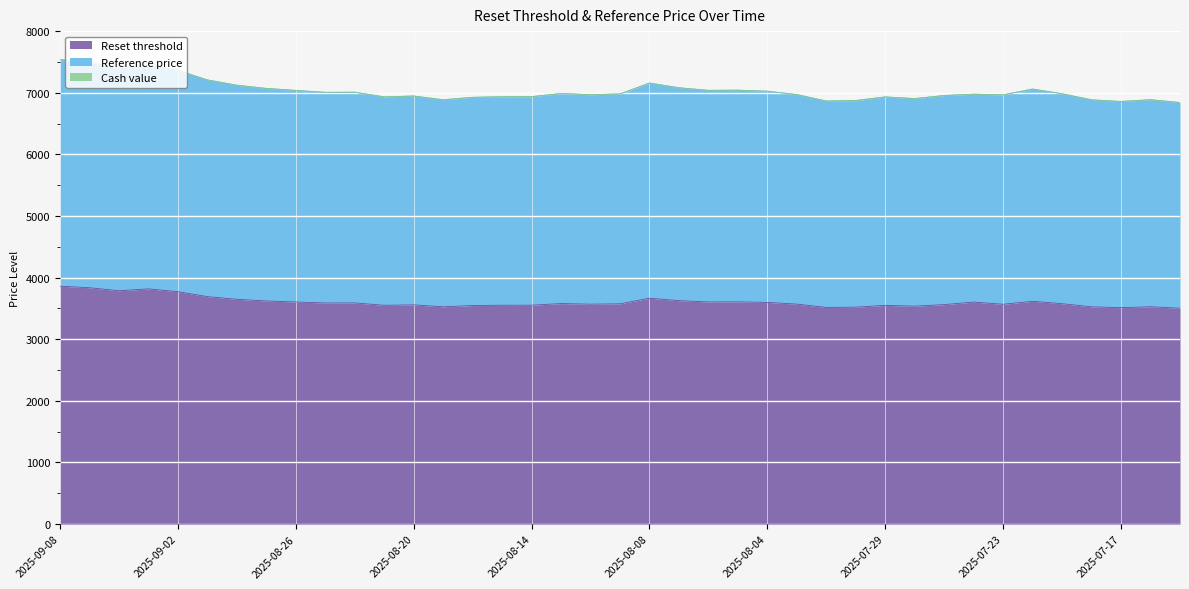

What is the sum of all Reference price values?

274511.7